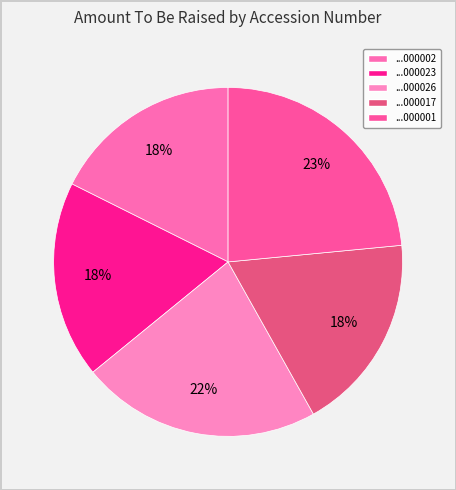

What is the smallest slice in the pie chart?

0001742698-18-000002